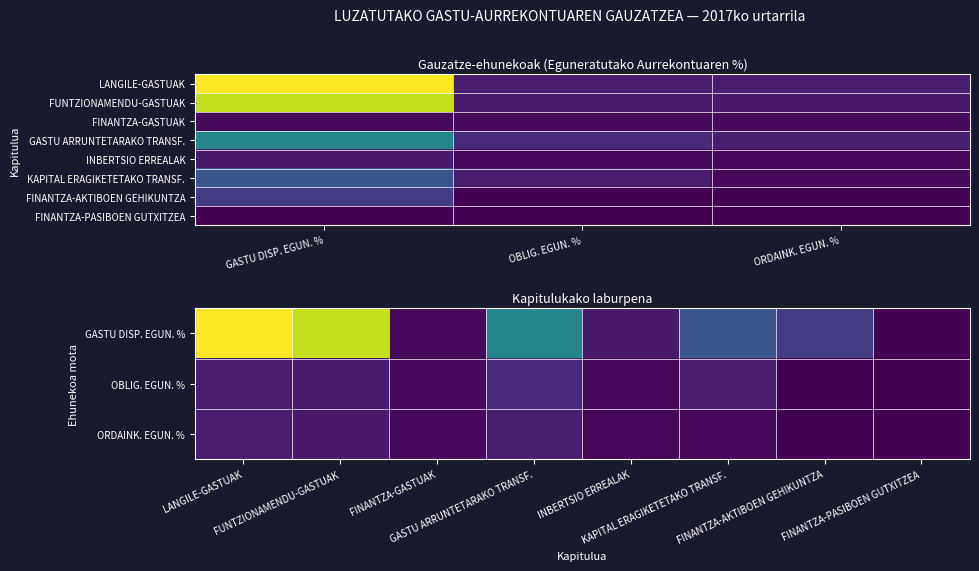

Which category has the lowest value in the 2     FUNTZIONAMENDU-GASTUAK series?

ORDAINK. EGUN. %